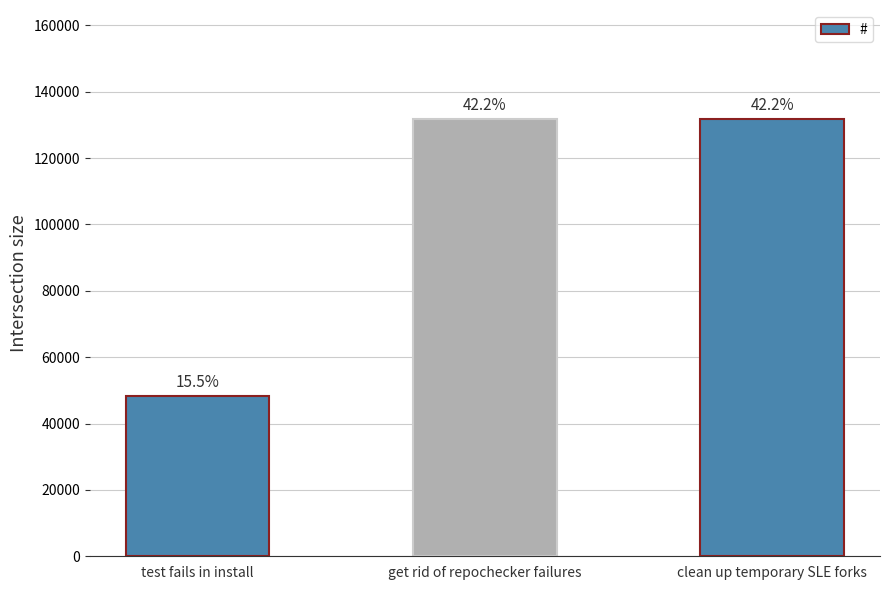

What is the ratio of the value at test fails in install to the value at clean up temporary SLE forks?

0.4